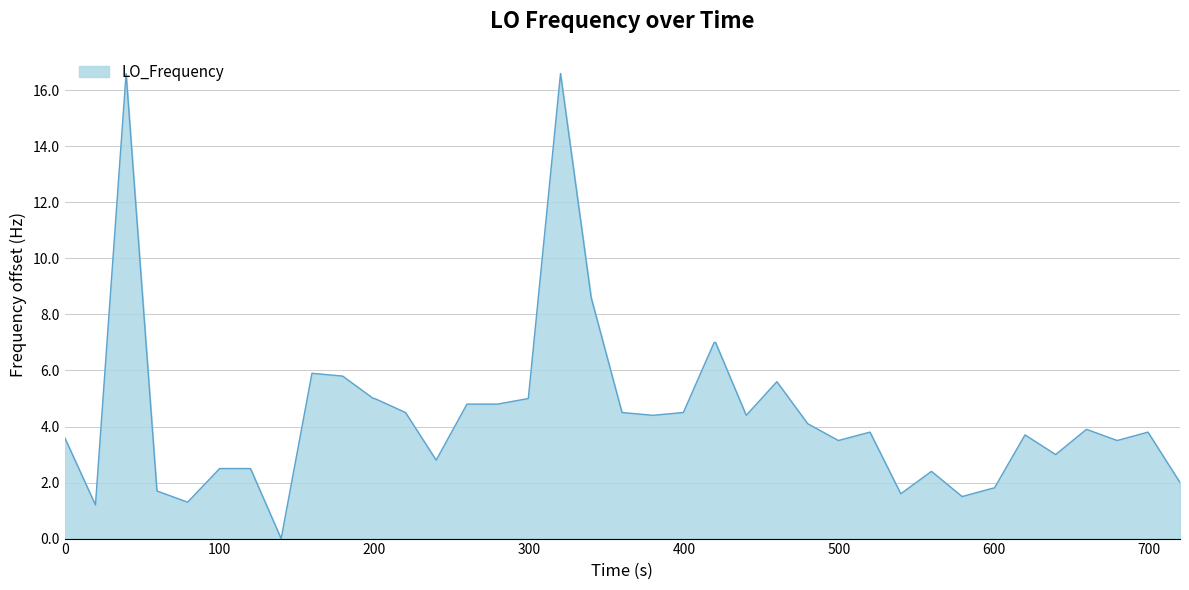

What is the maximum value shown in the chart?

16.6